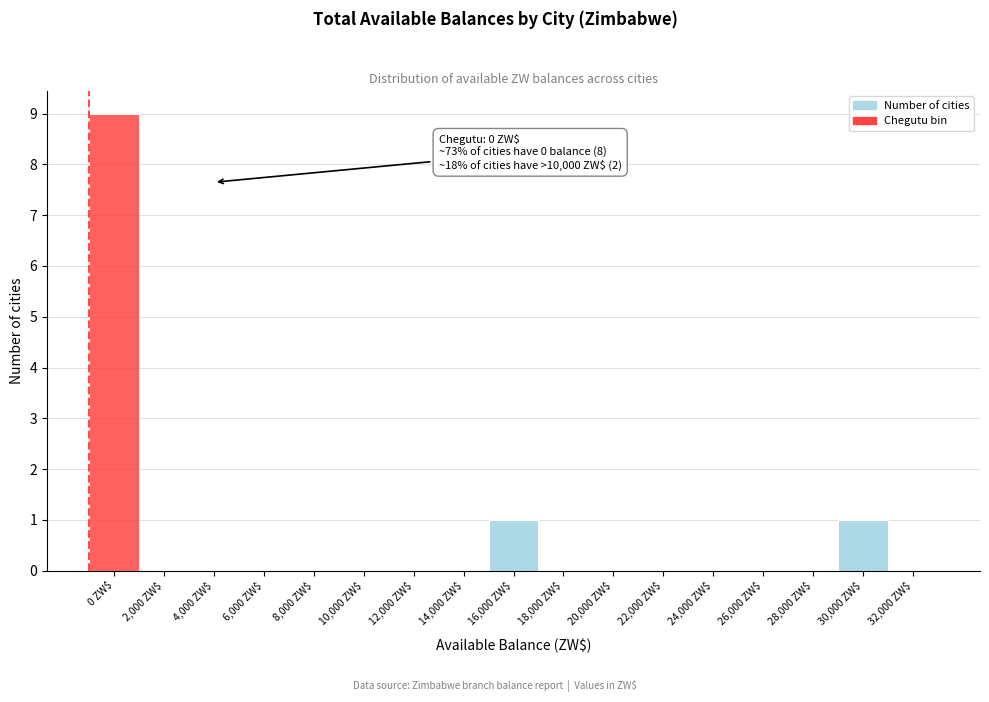

What is the sum of all values?

11